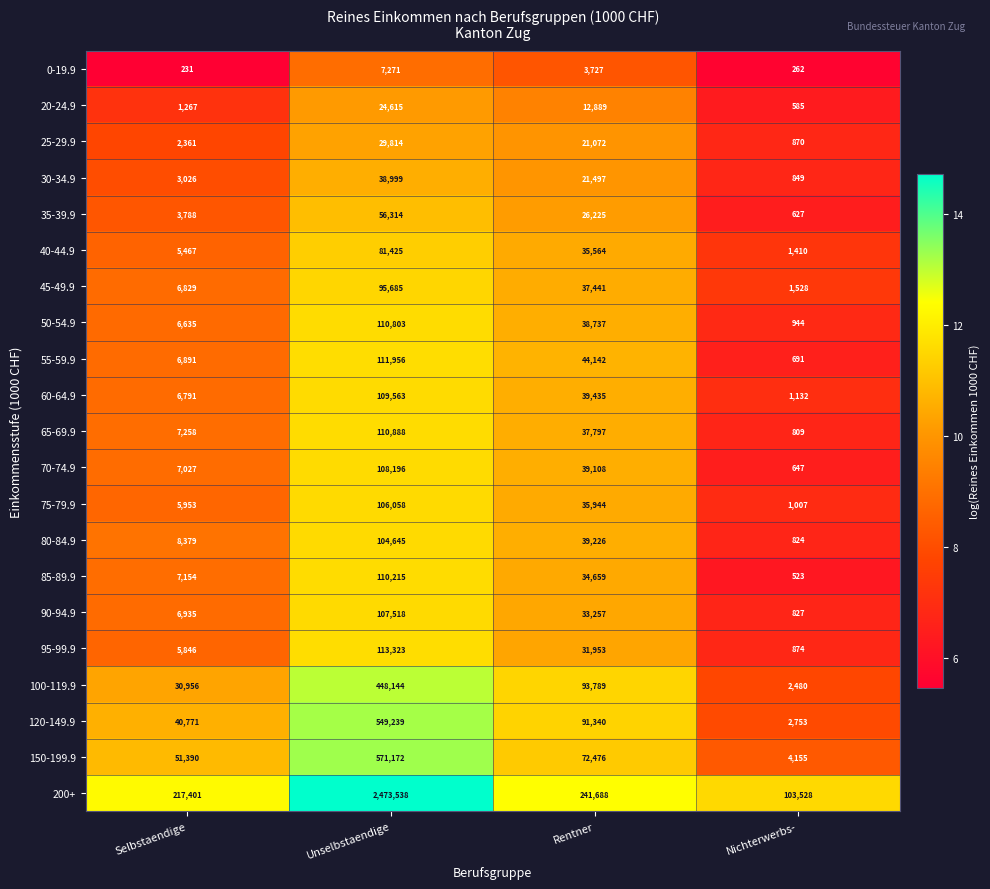

What is the difference between the highest and lowest values at Selbstaendige?

217170